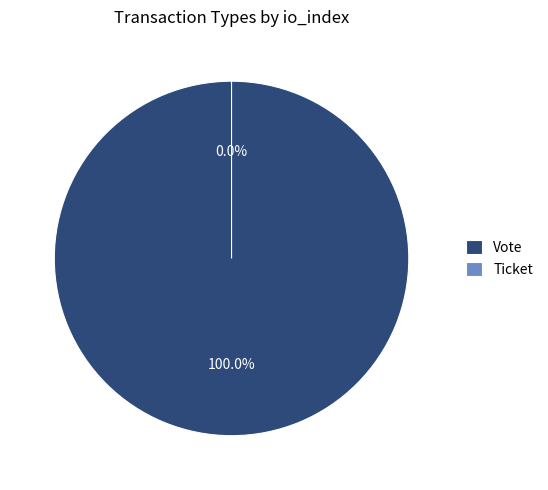

Does Ticket represent more than half of the total?

No